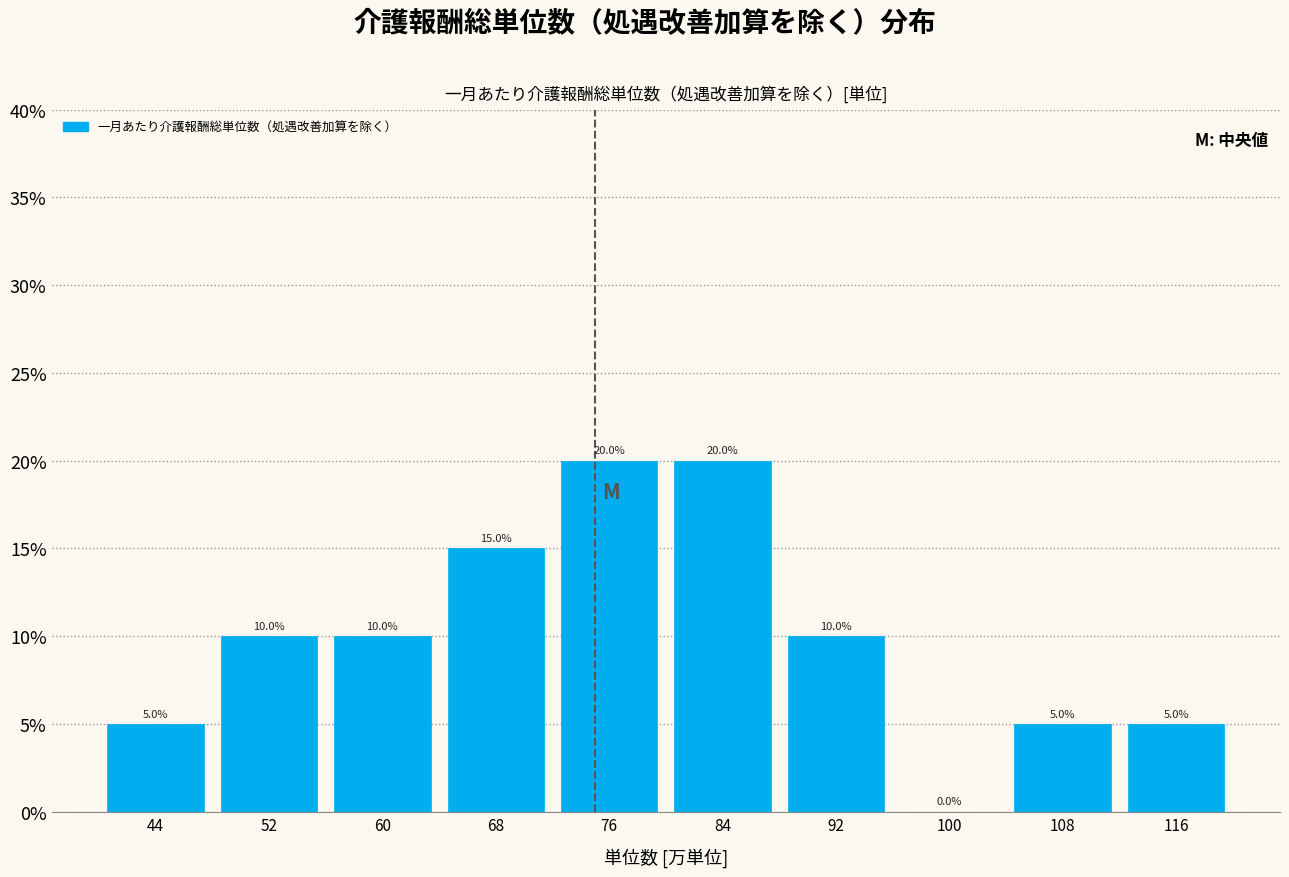

Reading left to right, list every bar in this chart as the range it spans on the x-axis followed by its height.

40 to 48: 5.0
48 to 56: 10.0
56 to 64: 10.0
64 to 72: 15.0
72 to 80: 20.0
80 to 88: 20.0
88 to 96: 10.0
96 to 104: 0.0
104 to 112: 5.0
112 to 120: 5.0